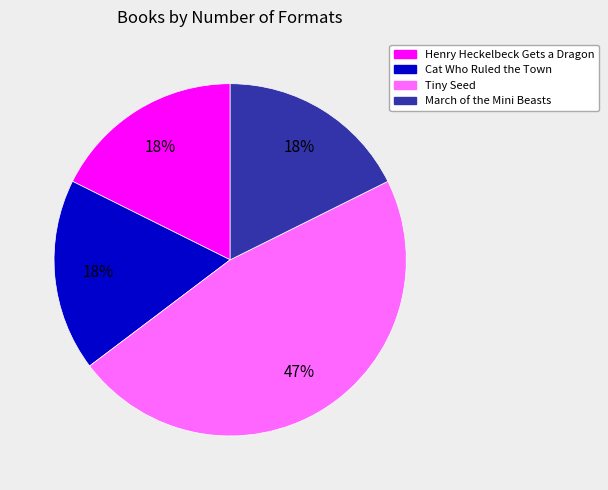

To the nearest percent, what portion does Henry Heckelbeck Gets a Dragon represent?

18%